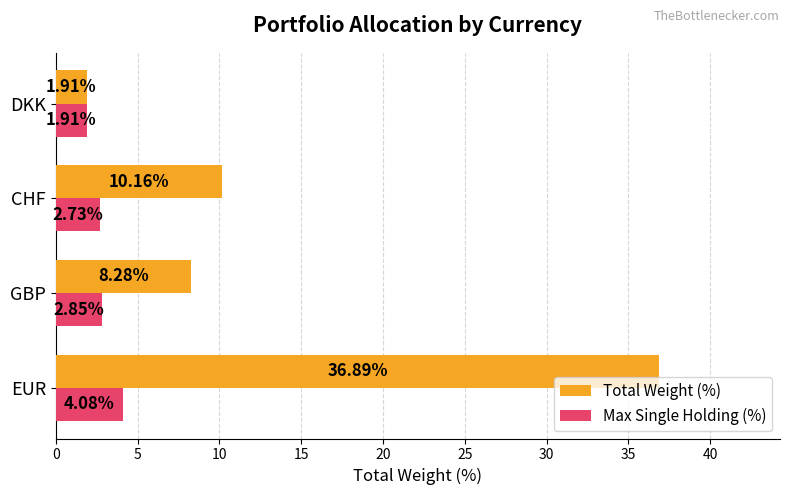

What is the total value across all series at DKK?

3.8